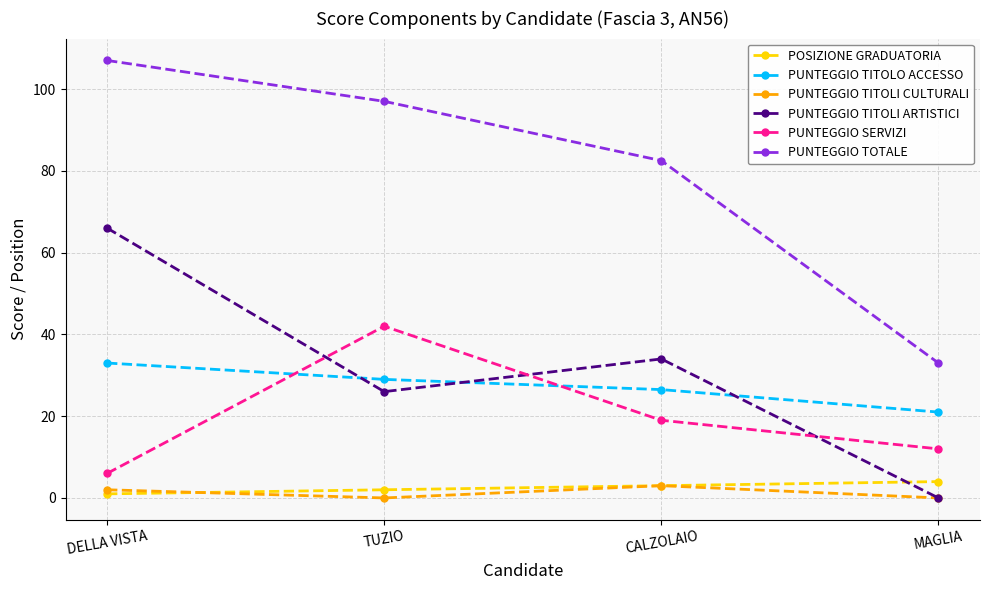

At which label does PUNTEGGIO SERVIZI first exceed 19?

TUZIO